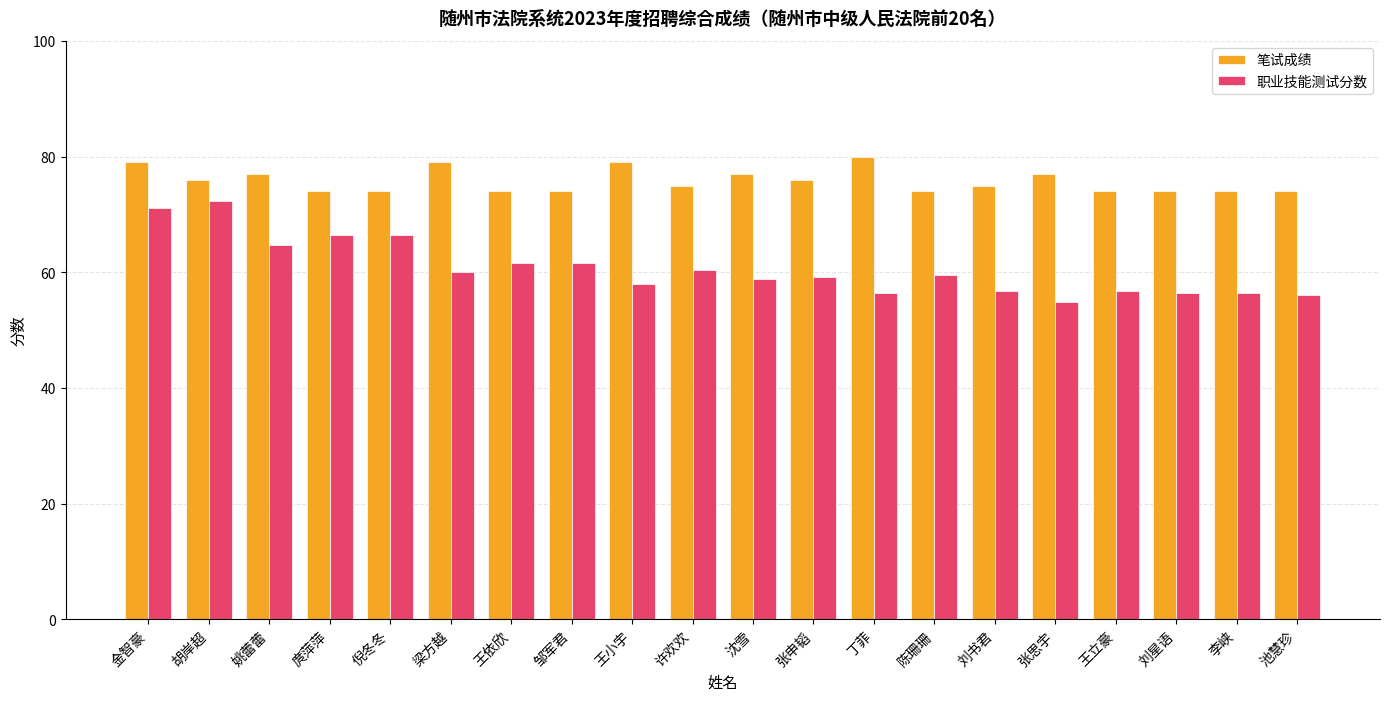

Which series changed the most between 陈珊珊 and 李峡?

职业技能测试分数